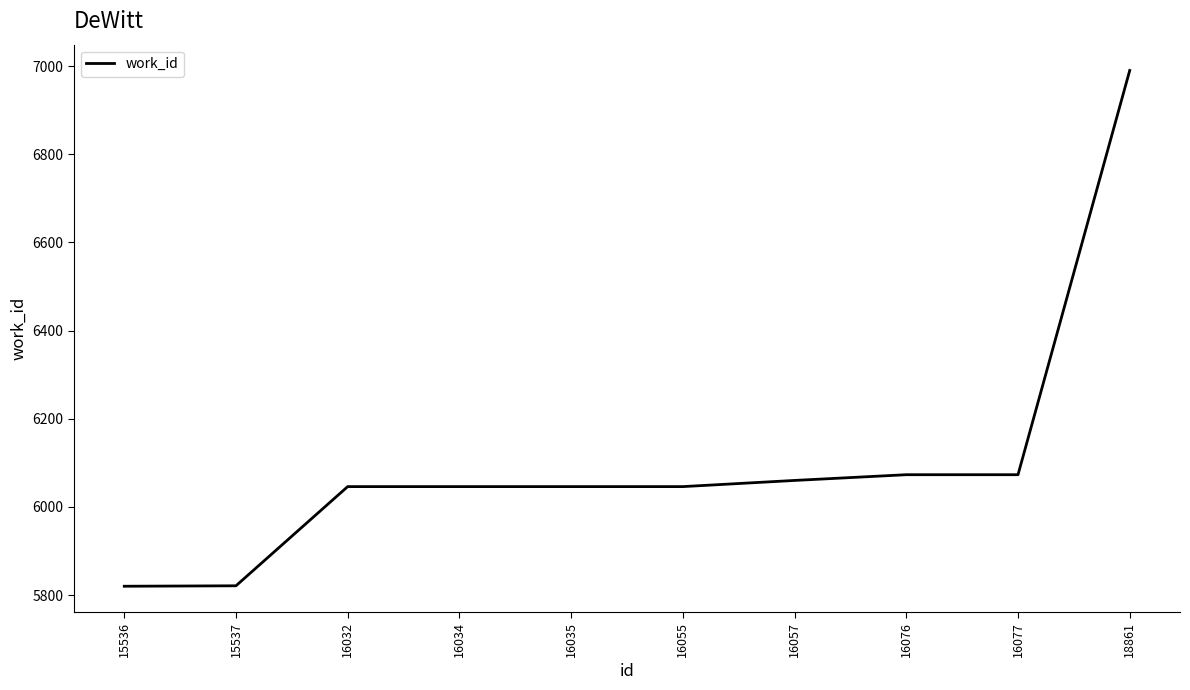

The chart shows a value of 5821 at 15537. True or false?

True